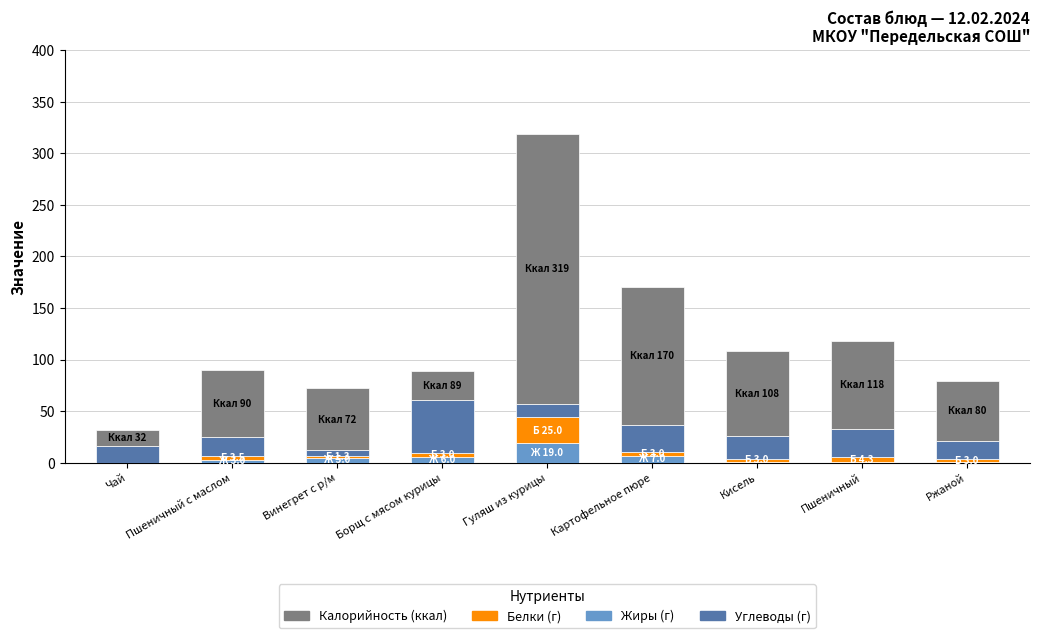

How many series are shown in this chart?

4